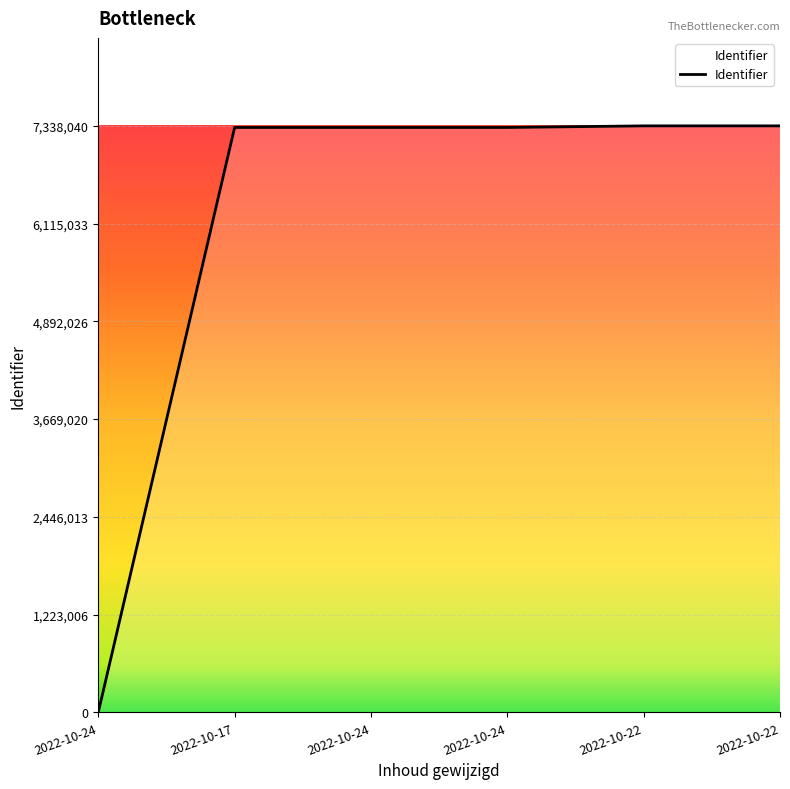

List the labels in order of value, smallest first.

2022-10-24, 2022-10-17, 2022-10-24, 2022-10-24, 2022-10-22, 2022-10-22